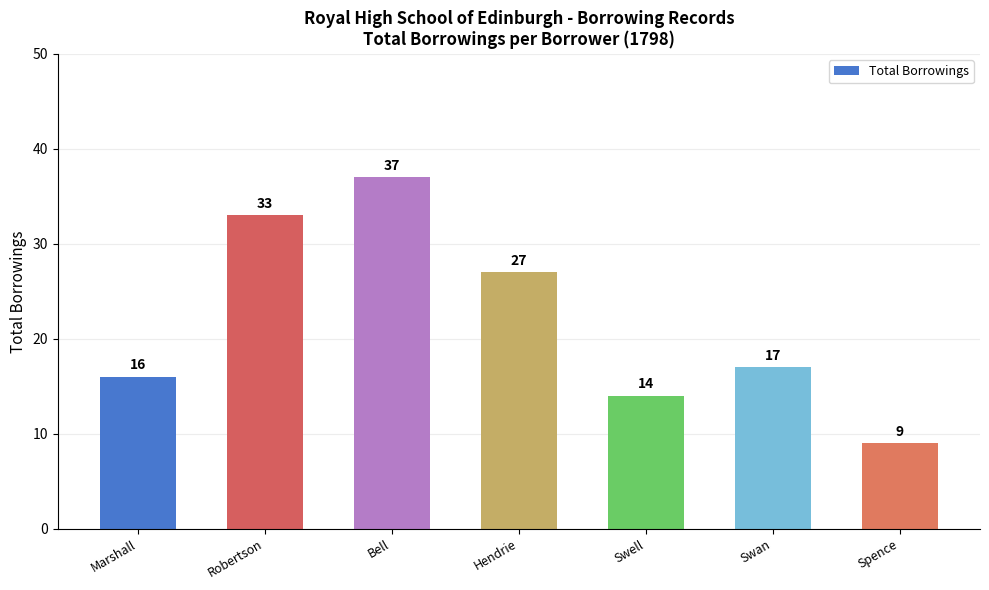

True or false: the data shows 37 at Bell.

True